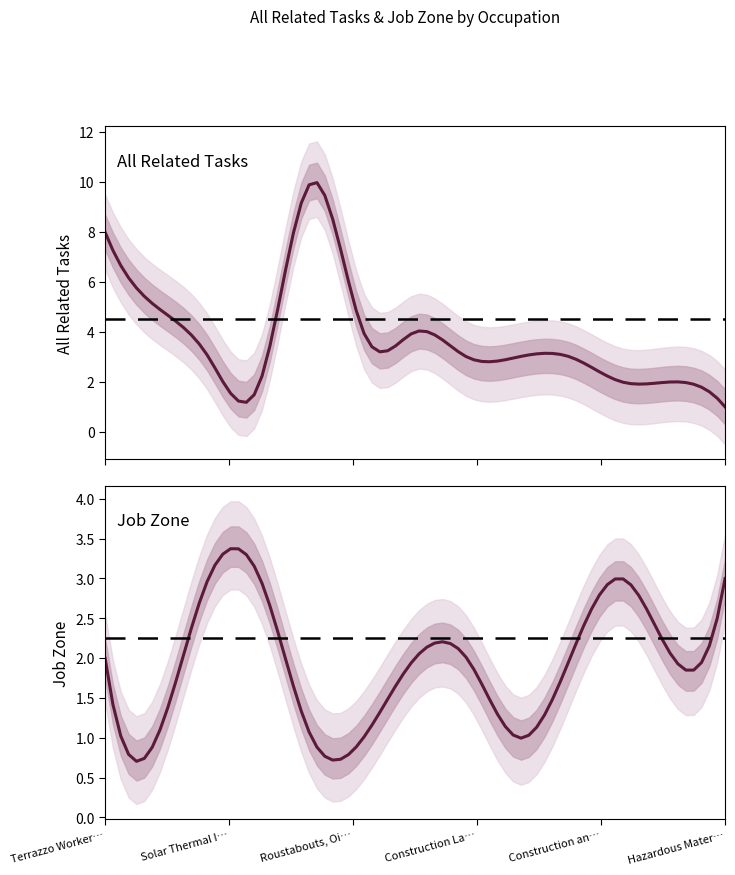

What is the average value of the All Related Tasks series?

4